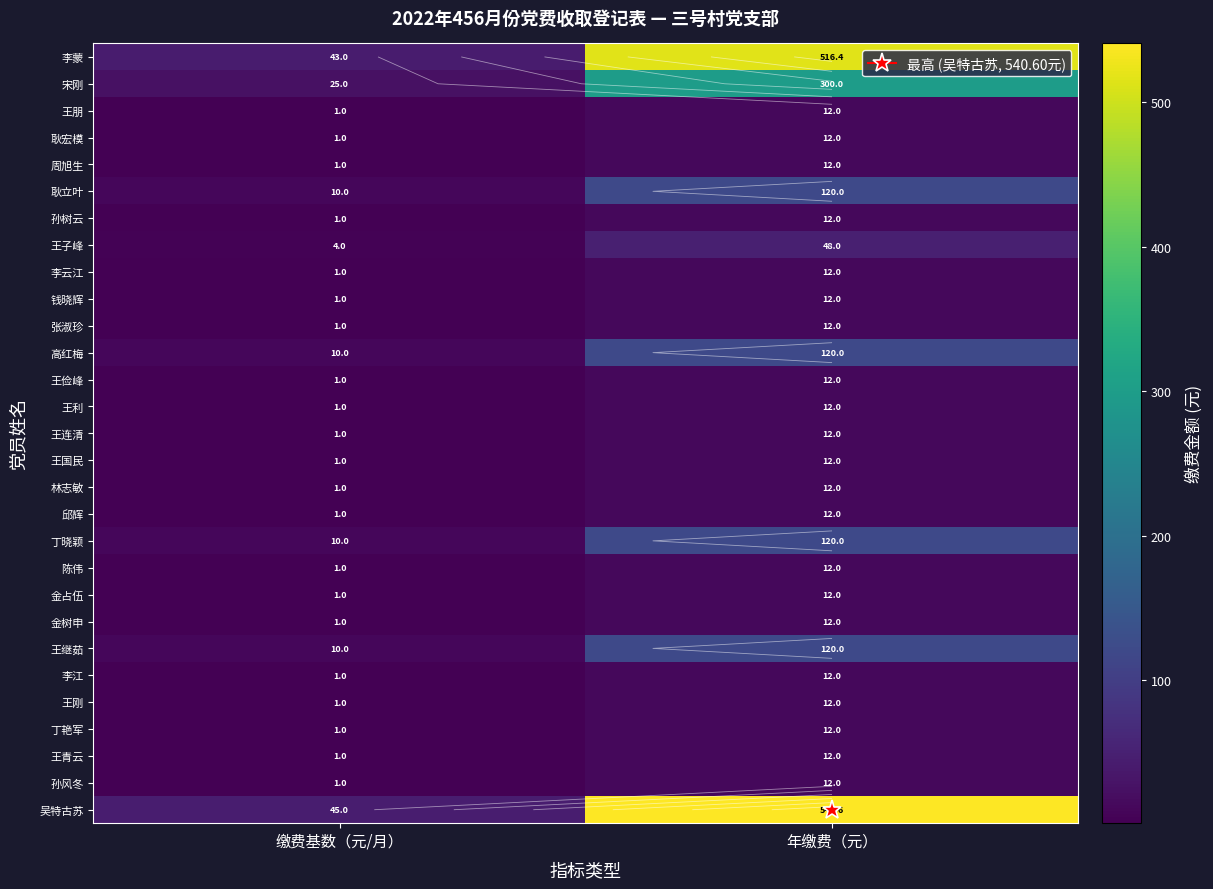

Is it true that 丁艳军 equals 1.8 at 缴费基数（元/月）?

False